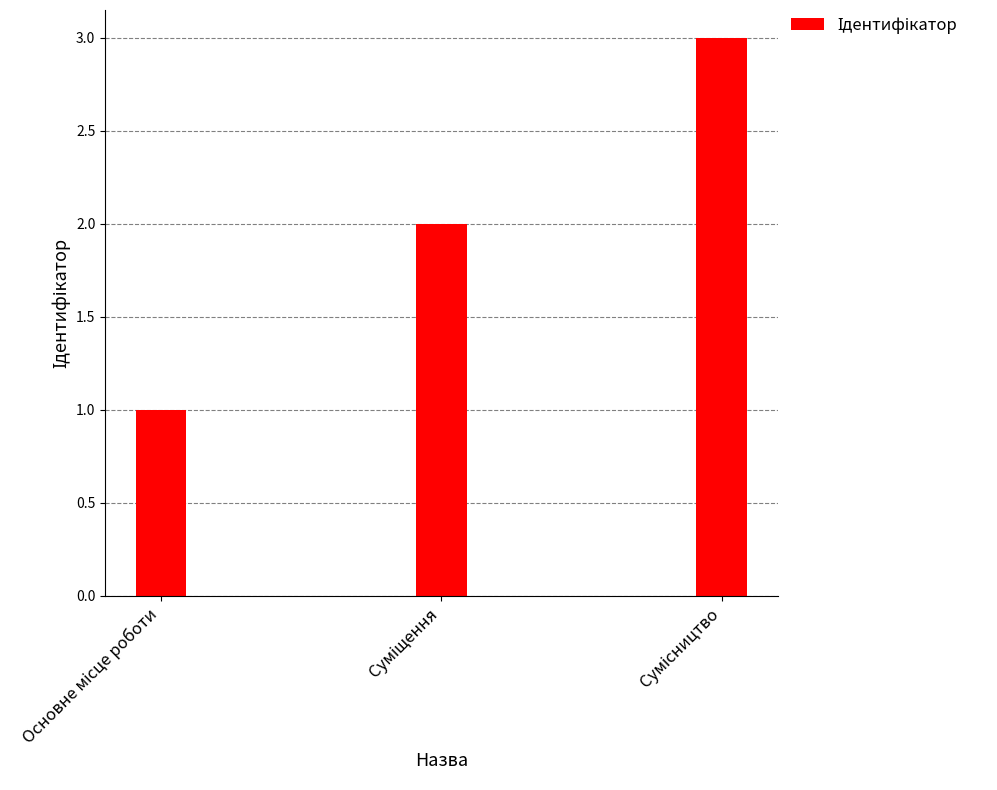

What is the sum of all values?

6